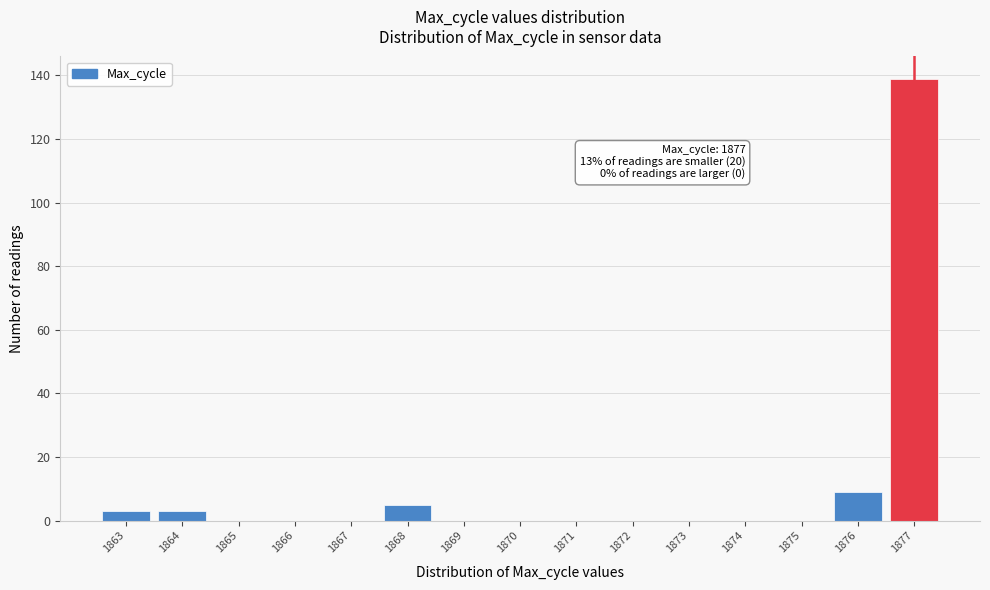

Which range on the x-axis has the tallest bar?

1876.5 to 1877.5